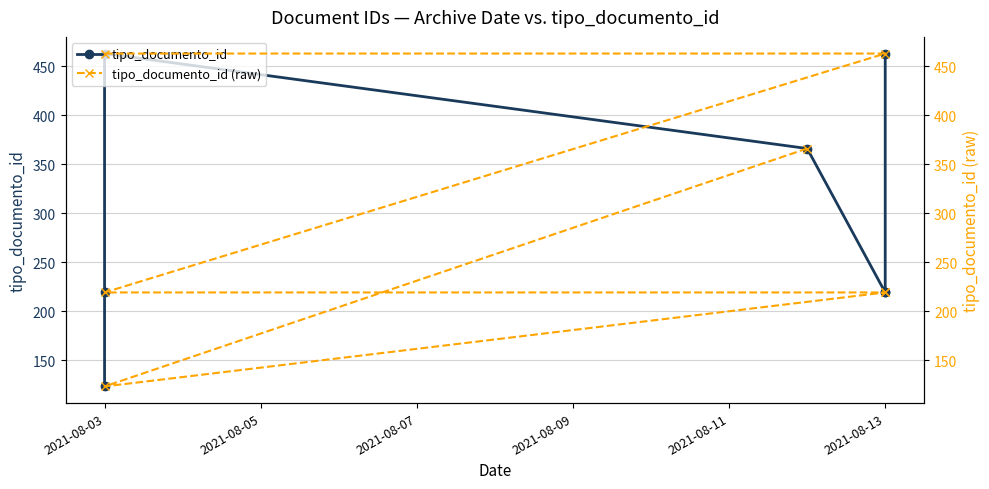

What are all the series names shown in the legend?

tipo_documento_id, tipo_documento_id (raw)